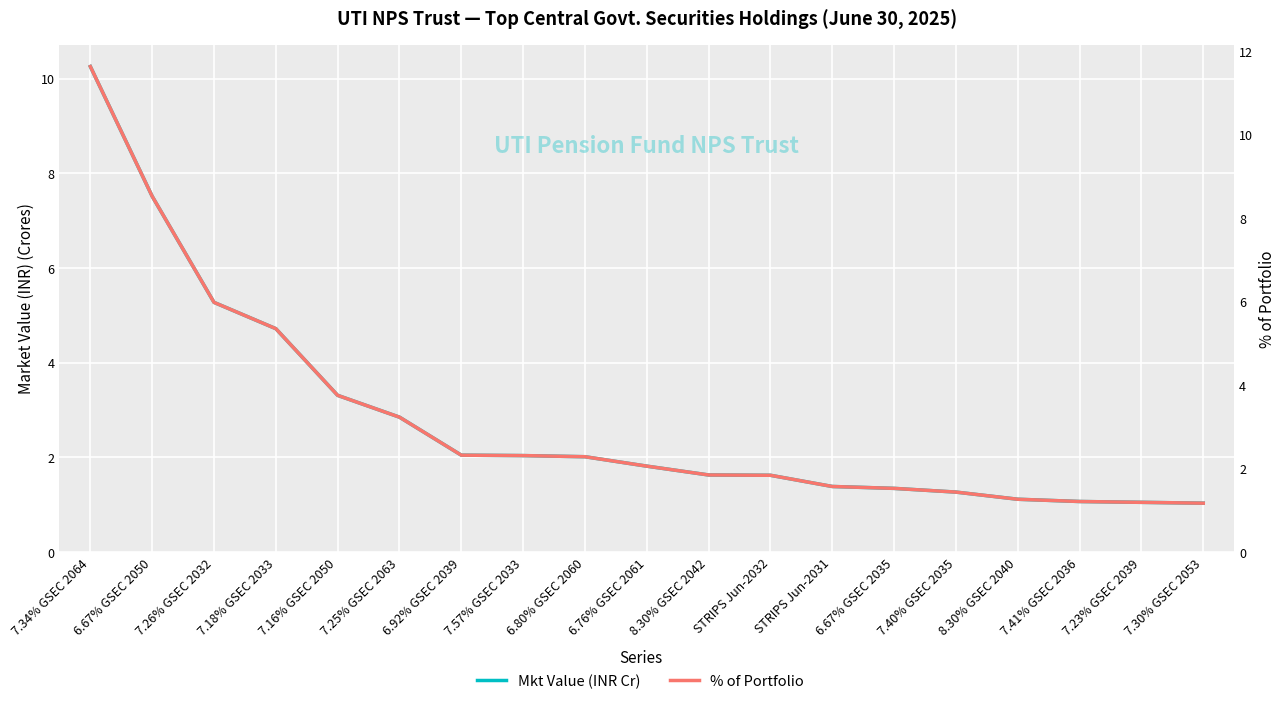

True or false: Mkt Value (INR Cr) and % of Portfolio cross at least once.

False